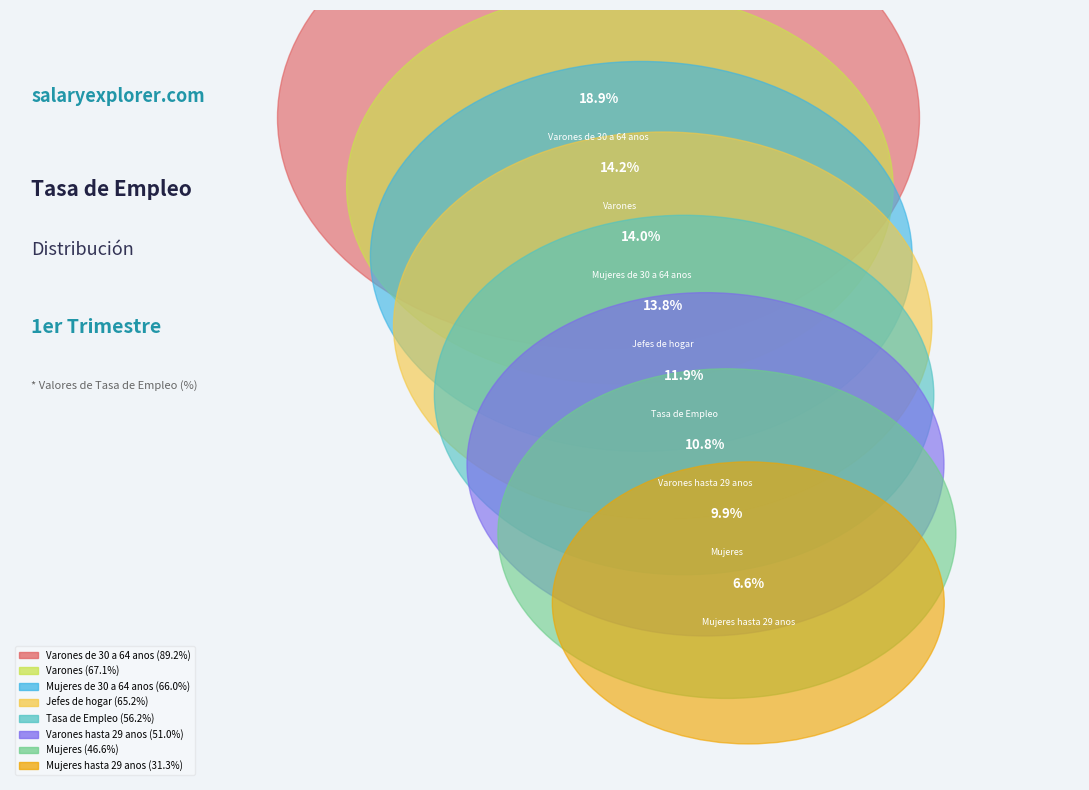

To the nearest percent, what is the difference between the largest and smallest slice percentages?

12%